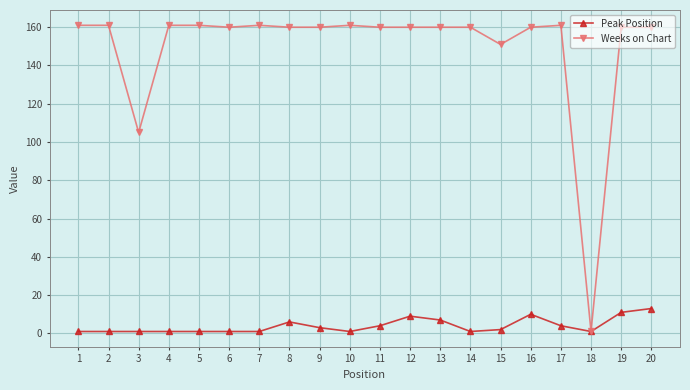

Which series has the widest spread of values?

Weeks on Chart